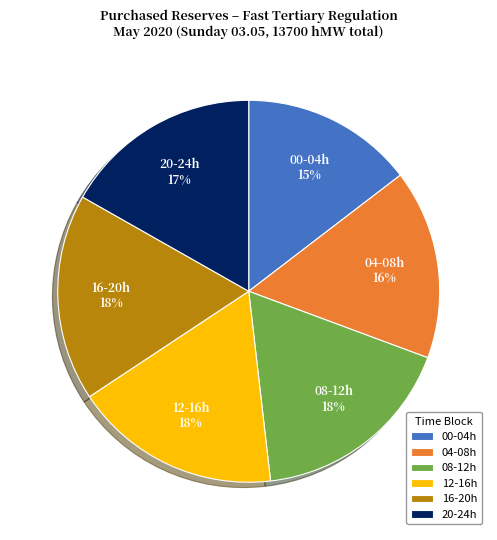

Is 12-16h the majority of the pie?

No